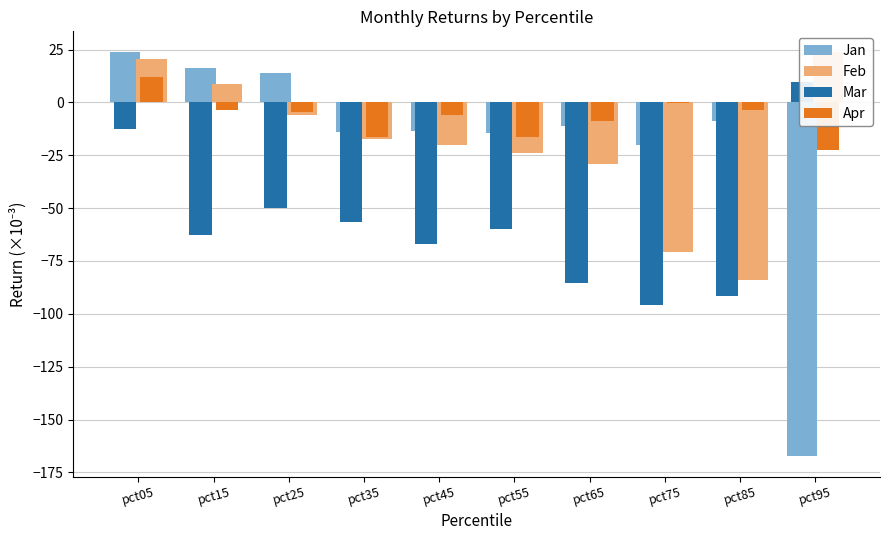

What is the minimum value for Apr?

-22.3